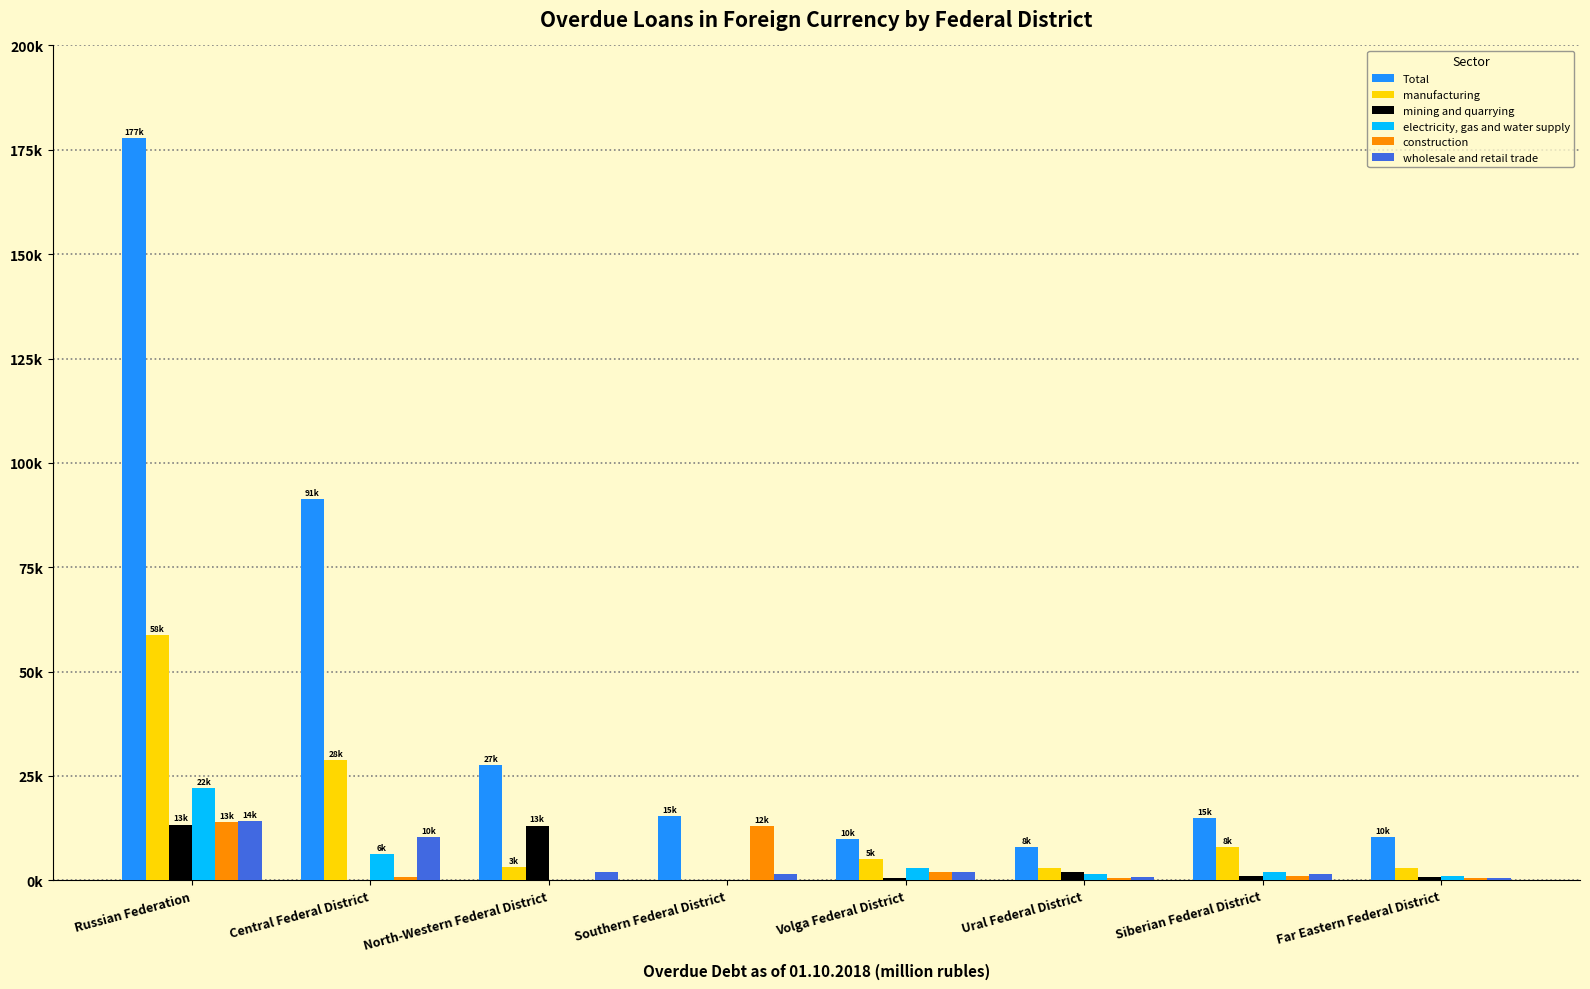

Are the bars grouped side by side (vs. stacked)?

Yes